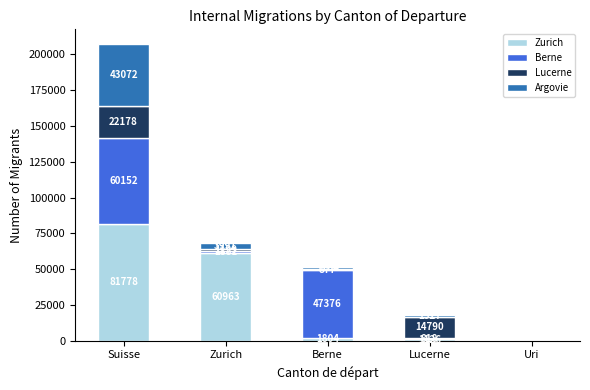

The Zurich series shows 141399 at Suisse. True or false?

False